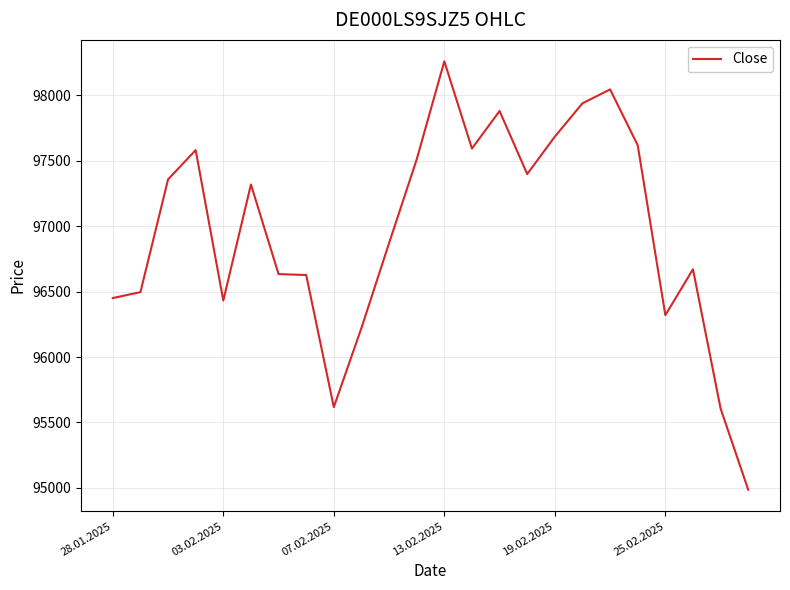

What is the greatest value displayed?

98261